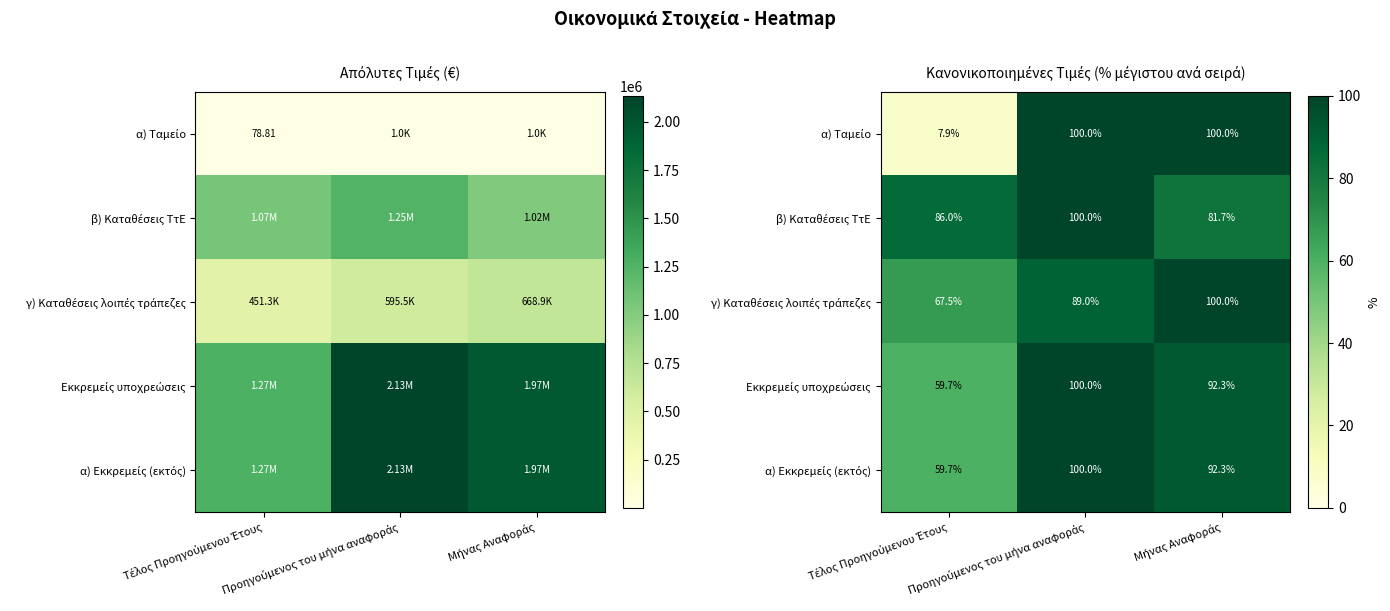

How many categories are shown in the chart?

3